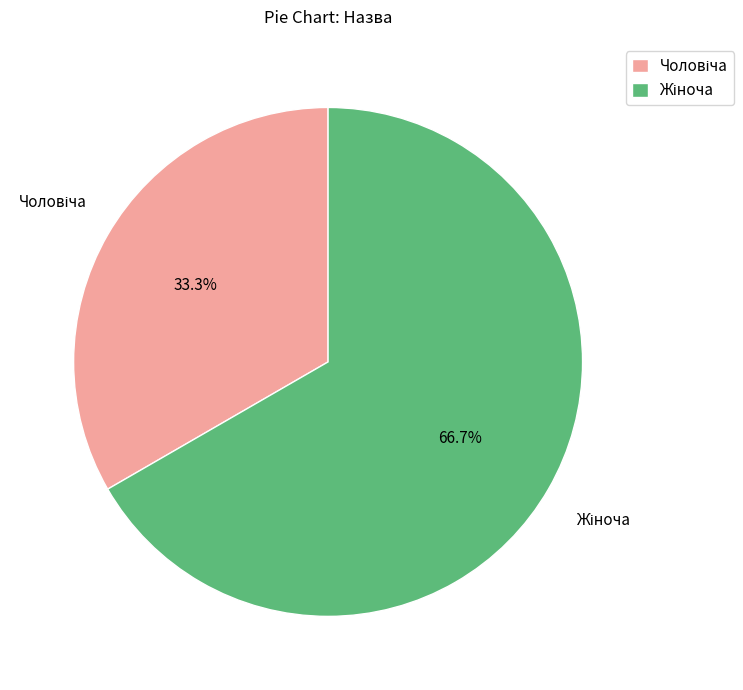

Is there a majority slice in this chart?

Yes